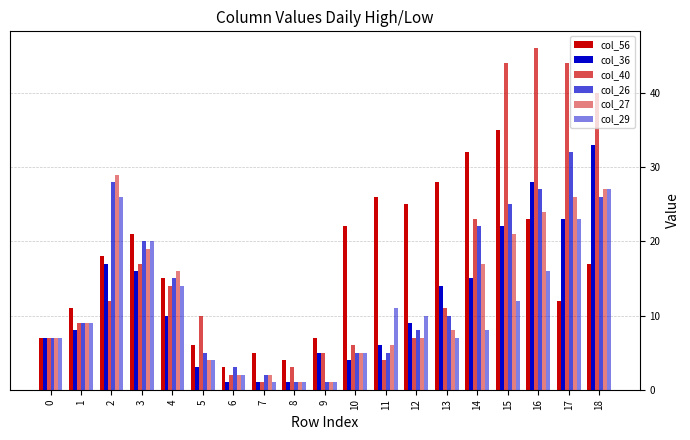

How many values in the col_56 series are below 17?

9